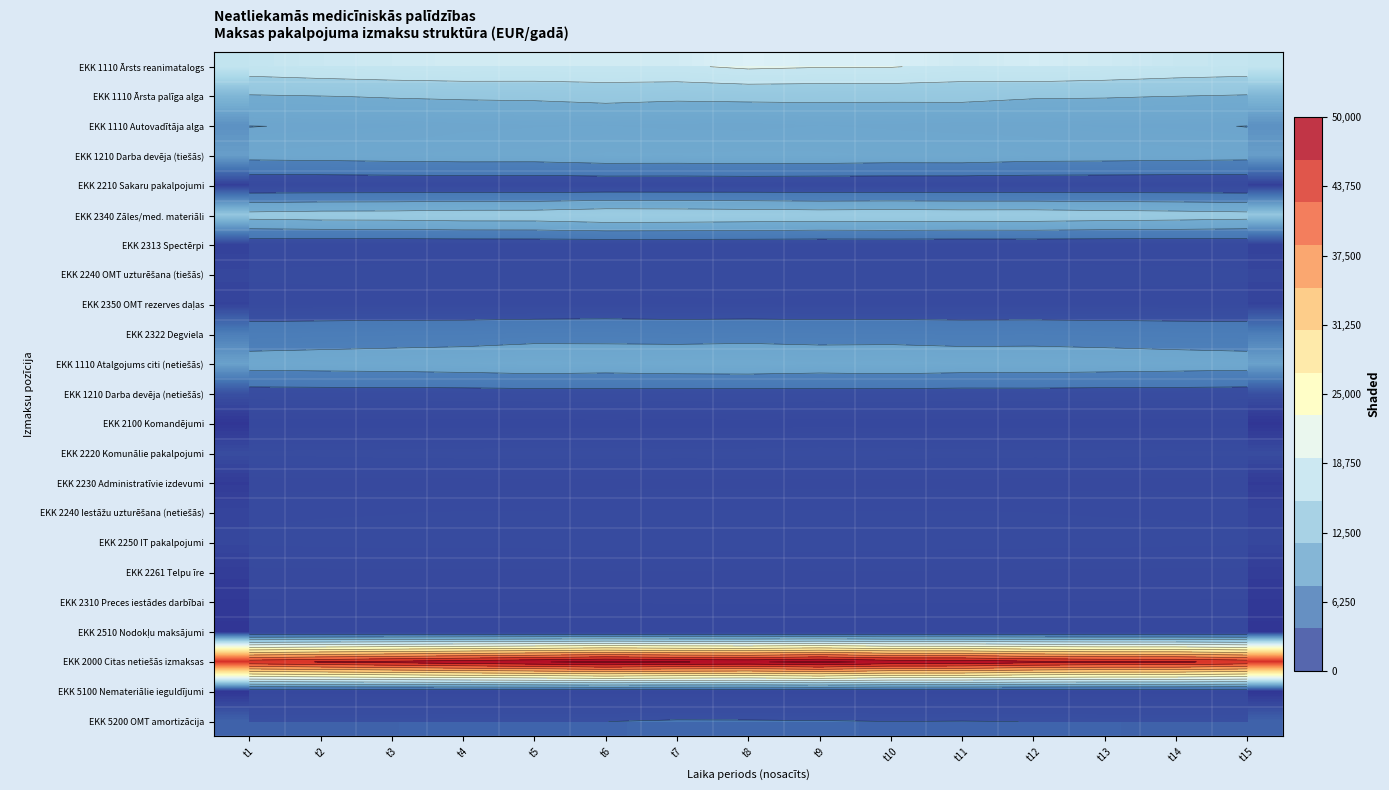

Which series has the widest spread of values?

EKK 2000 Citas netiešās izmaksas